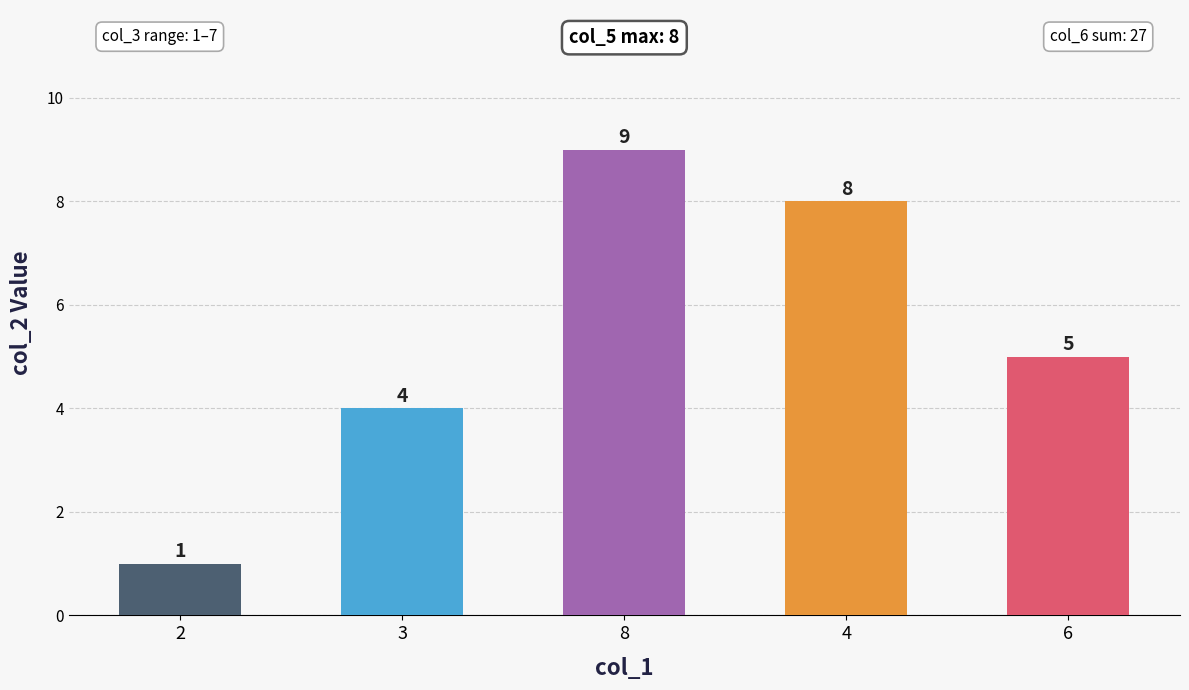

List the labels in order of value, smallest first.

2, 3, 6, 4, 8